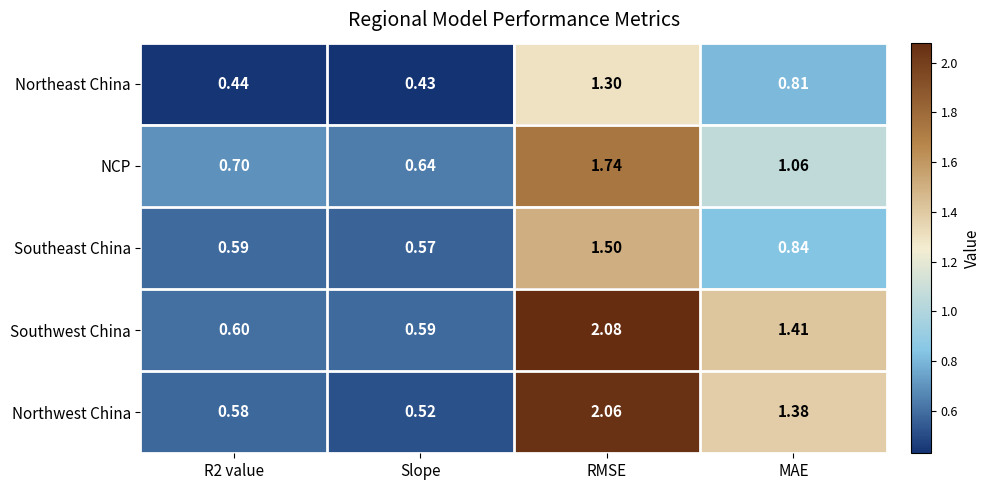

At how many categories does at least one series exceed 0?

4